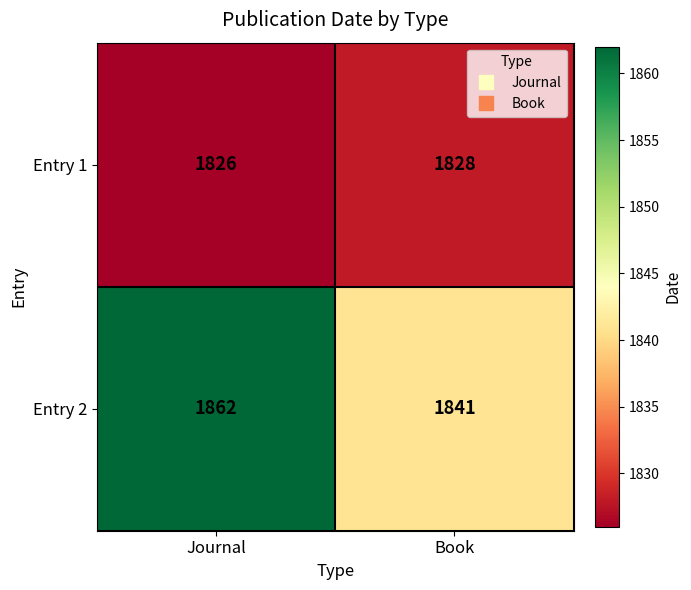

Which series has the largest total across all categories?

Entry 2